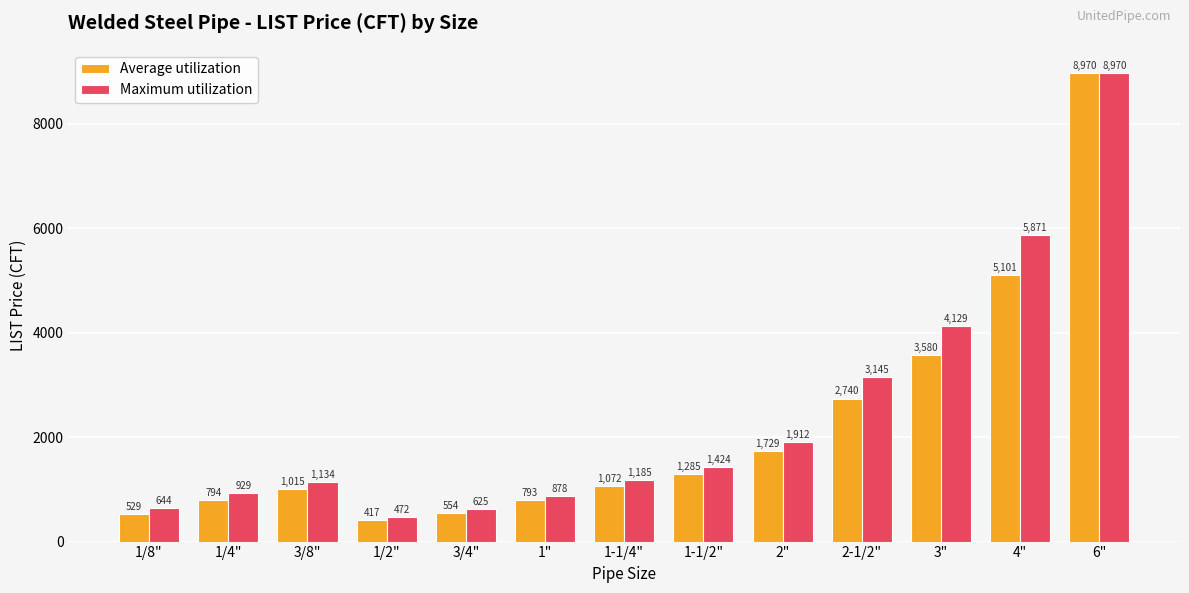

What is the label of the 5th bar from the right?

2"